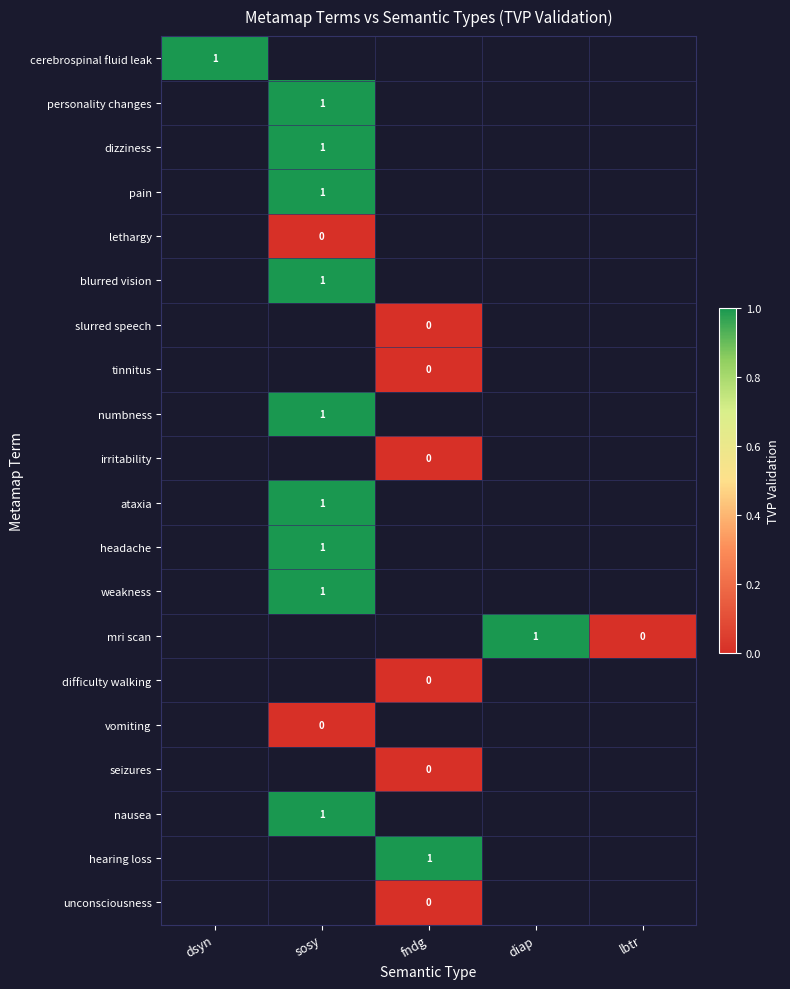

Rank the series by their maximum value, from lowest to highest.

cerebrospinal fluid leak, personality changes, dizziness, pain, lethargy, blurred vision, slurred speech, tinnitus, numbness, irritability, ataxia, headache, weakness, mri scan, difficulty walking, vomiting, seizures, nausea, hearing loss, unconsciousness